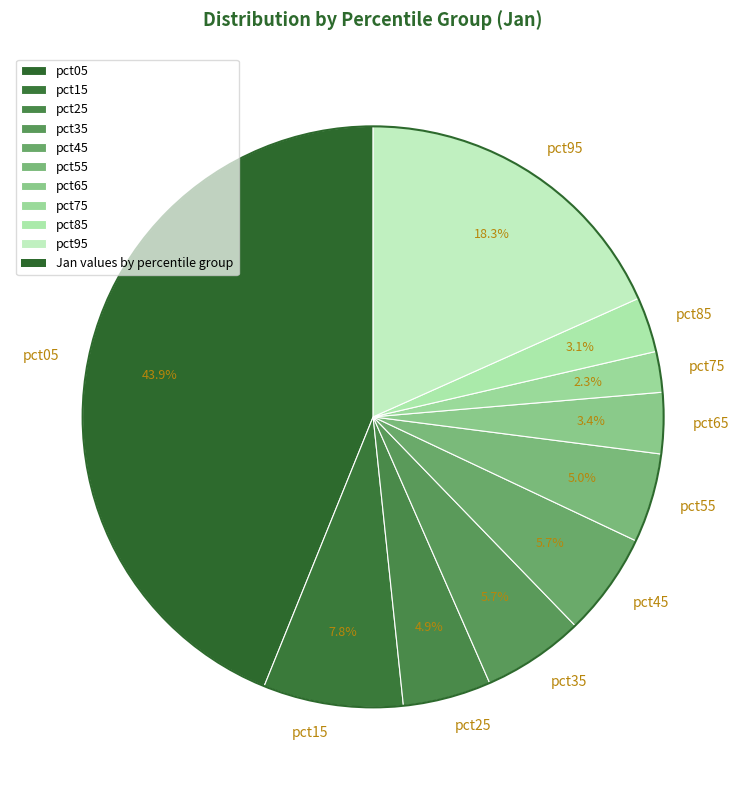

Combined, what portion of the pie is pct35 and pct45?

11.4%